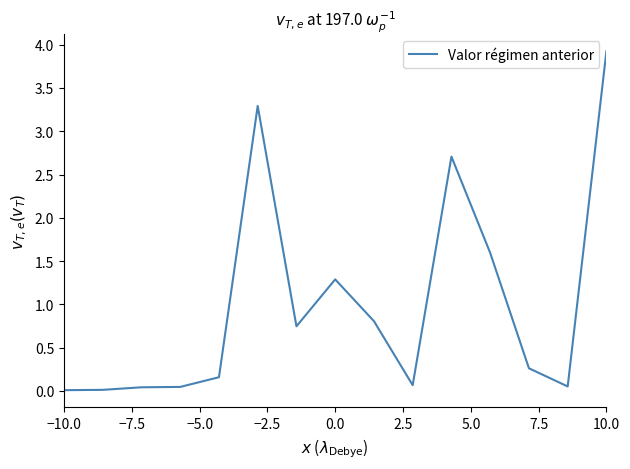

What is the difference between the maximum and minimum values?

3.9